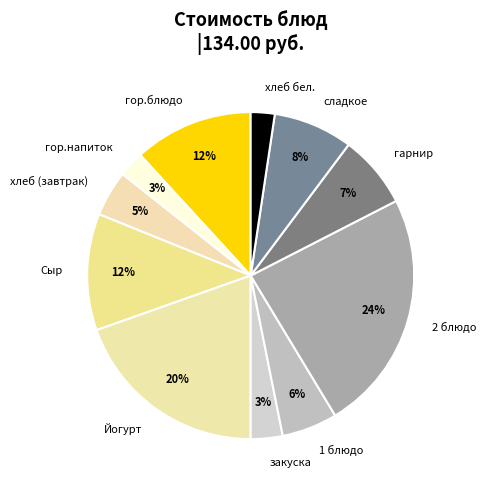

Is гарнир the majority of the pie?

No